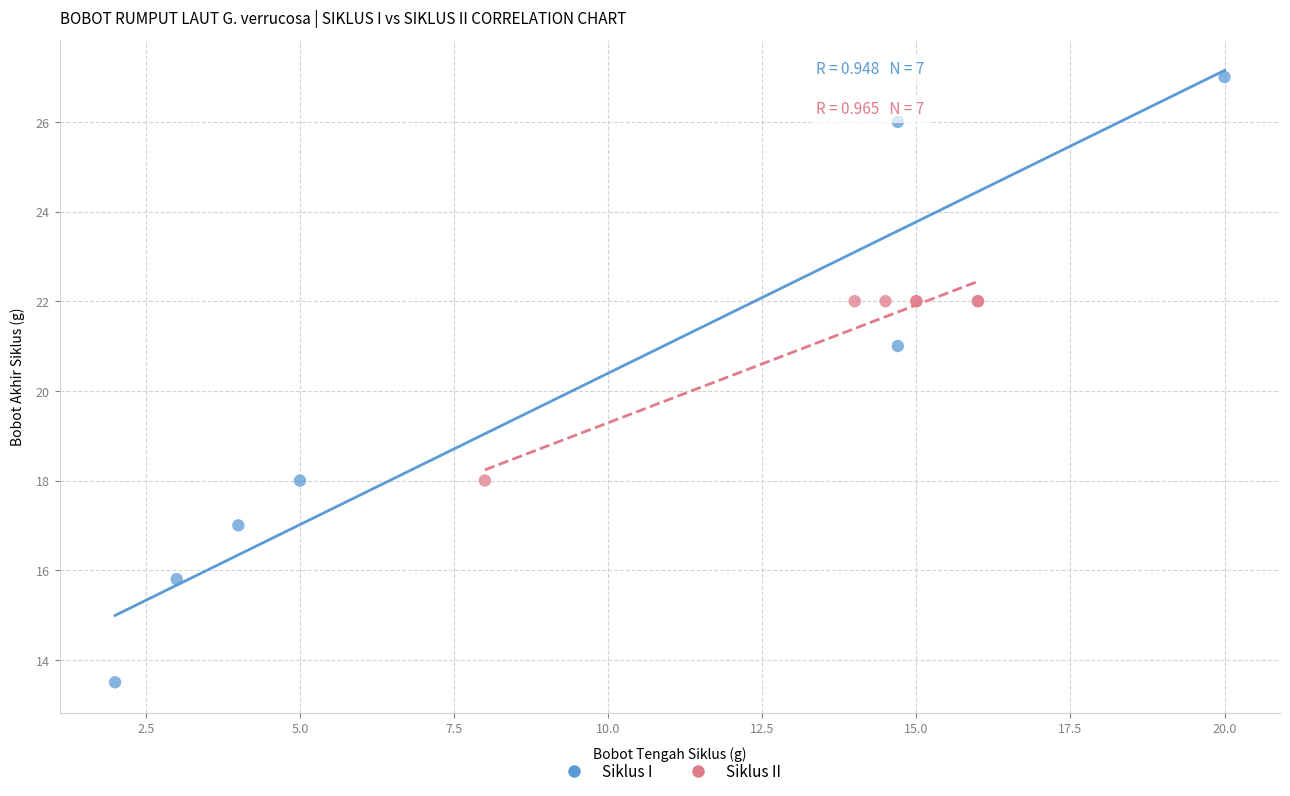

Which series contains the highest Y value?

Siklus I